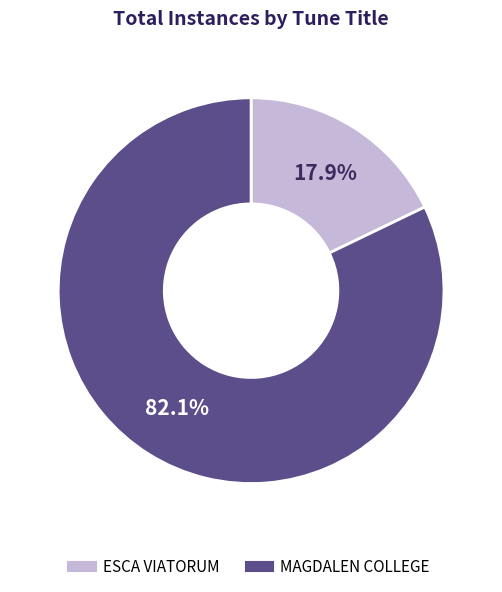

Count the number of slices in the pie.

2